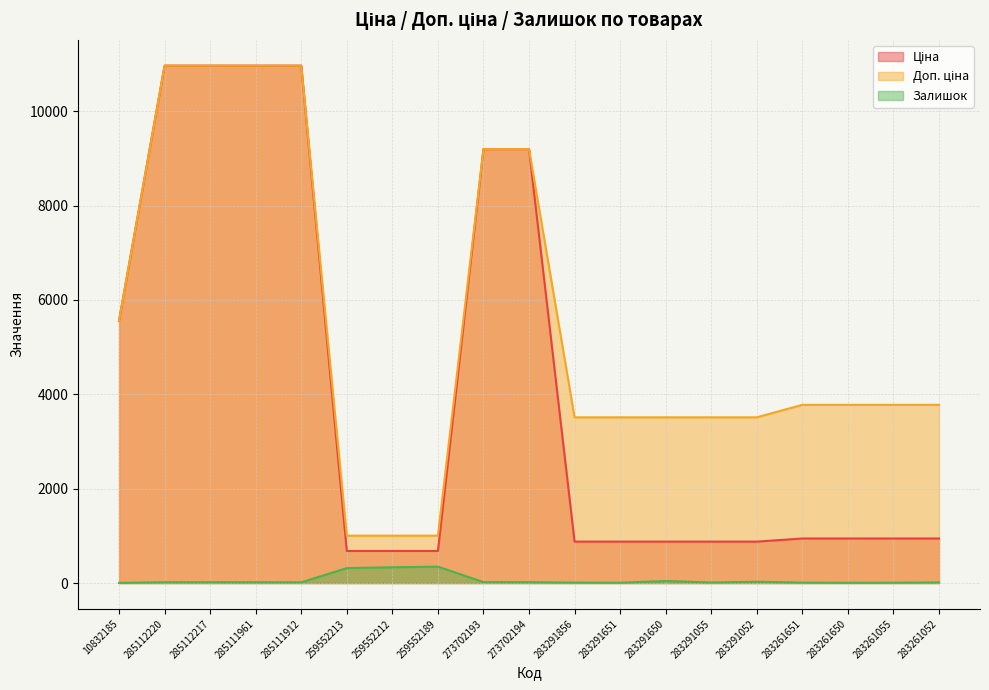

Rank the categories by Доп. ціна value from lowest to highest.

259552213, 259552212, 259552189, 283291856, 283291651, 283291650, 283291055, 283291052, 283261651, 283261650, 283261055, 283261052, 10832185, 273702193, 273702194, 285112220, 285112217, 285111961, 285111912